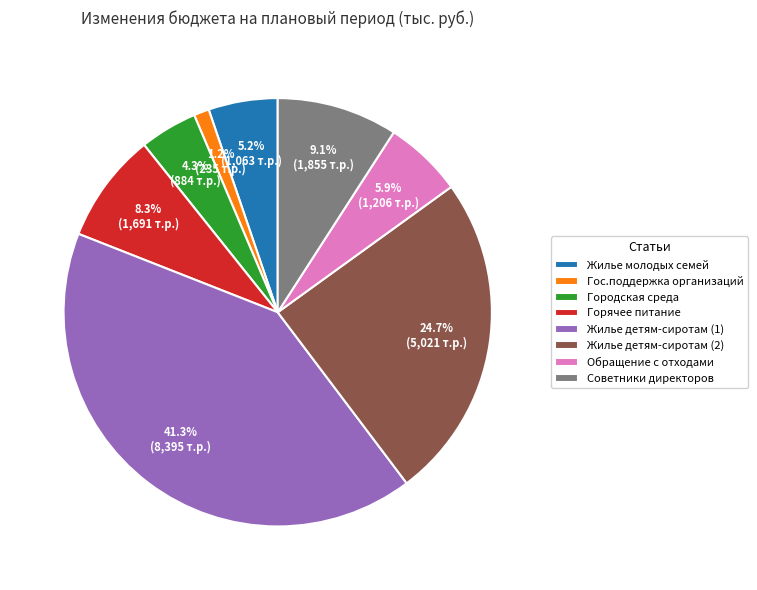

Does any single category account for the majority?

No